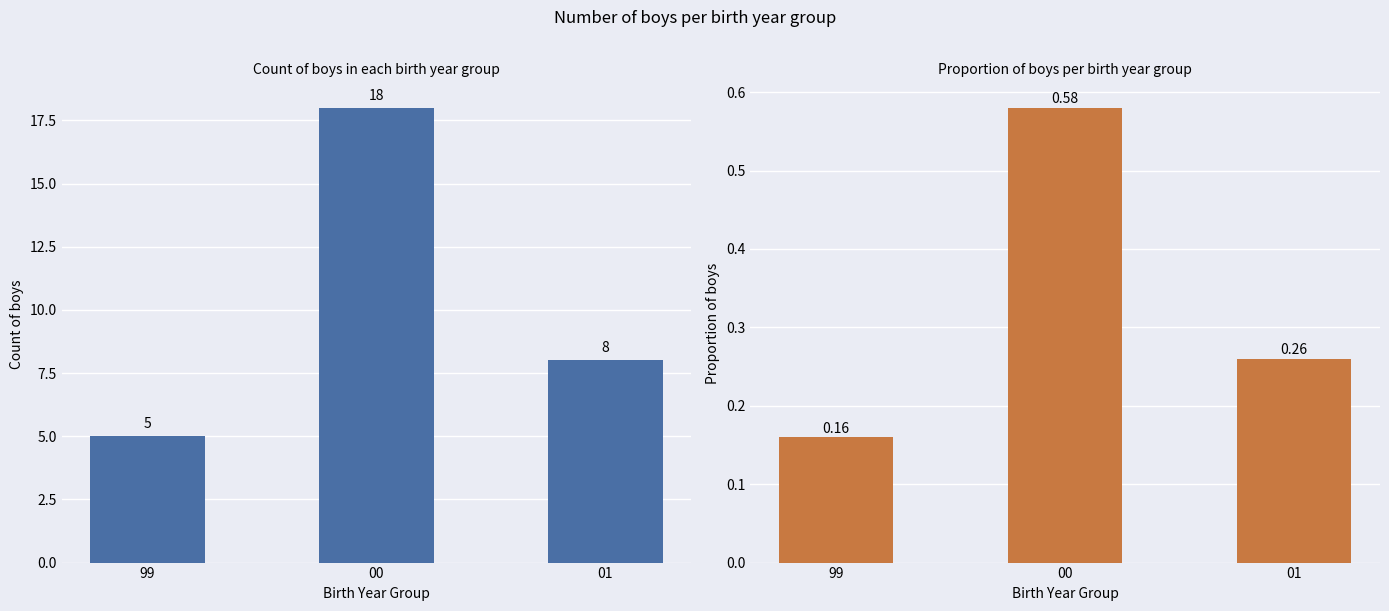

What is the value of the Proportion of boys bar at the 1st from the left?

0.2